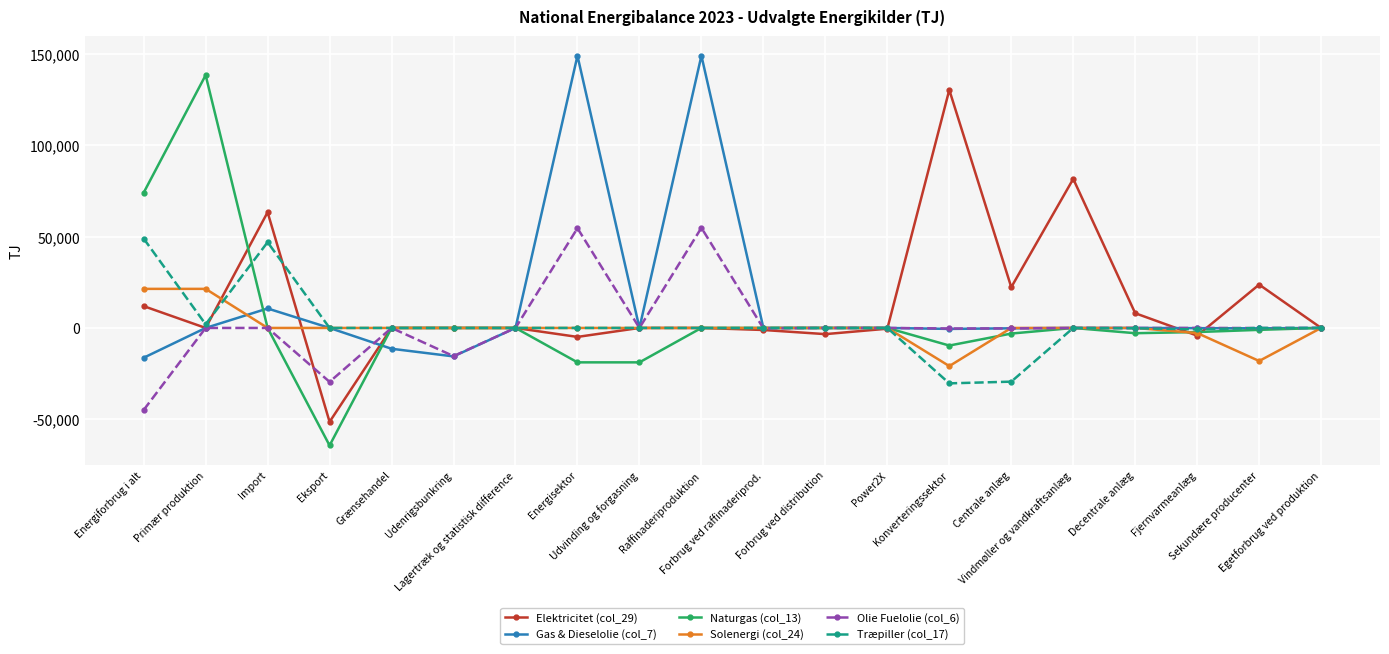

What is the total value across all series at Forbrug ved distribution?

-3382